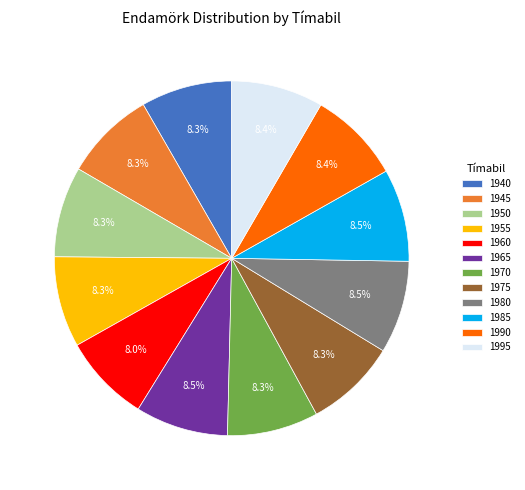

What is the total percentage of 1985 and 1940?

16.8%